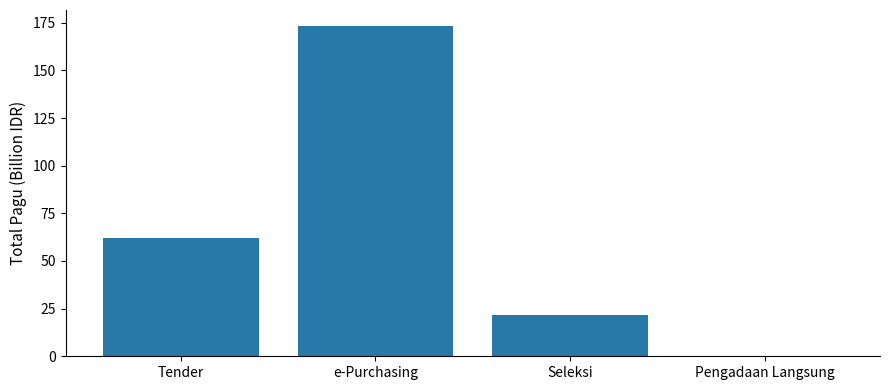

Reading left to right, what are all the values shown in this chart?

Tender=62.0	e-Purchasing=173.1	Seleksi=21.6	Pengadaan Langsung=0.2